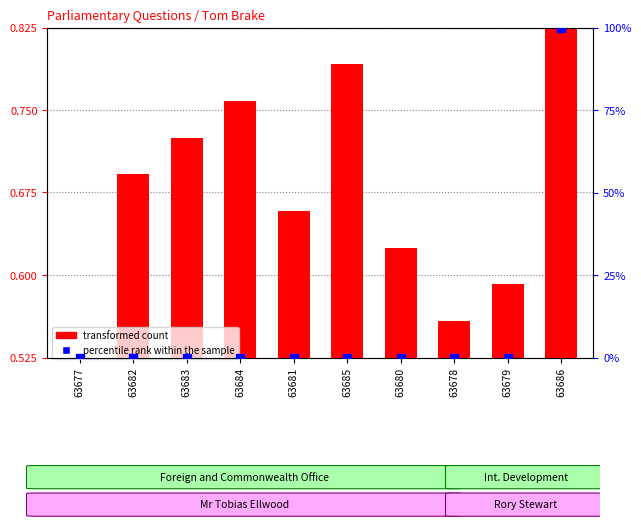

Which has a higher value, 63685 or 63682?

63685